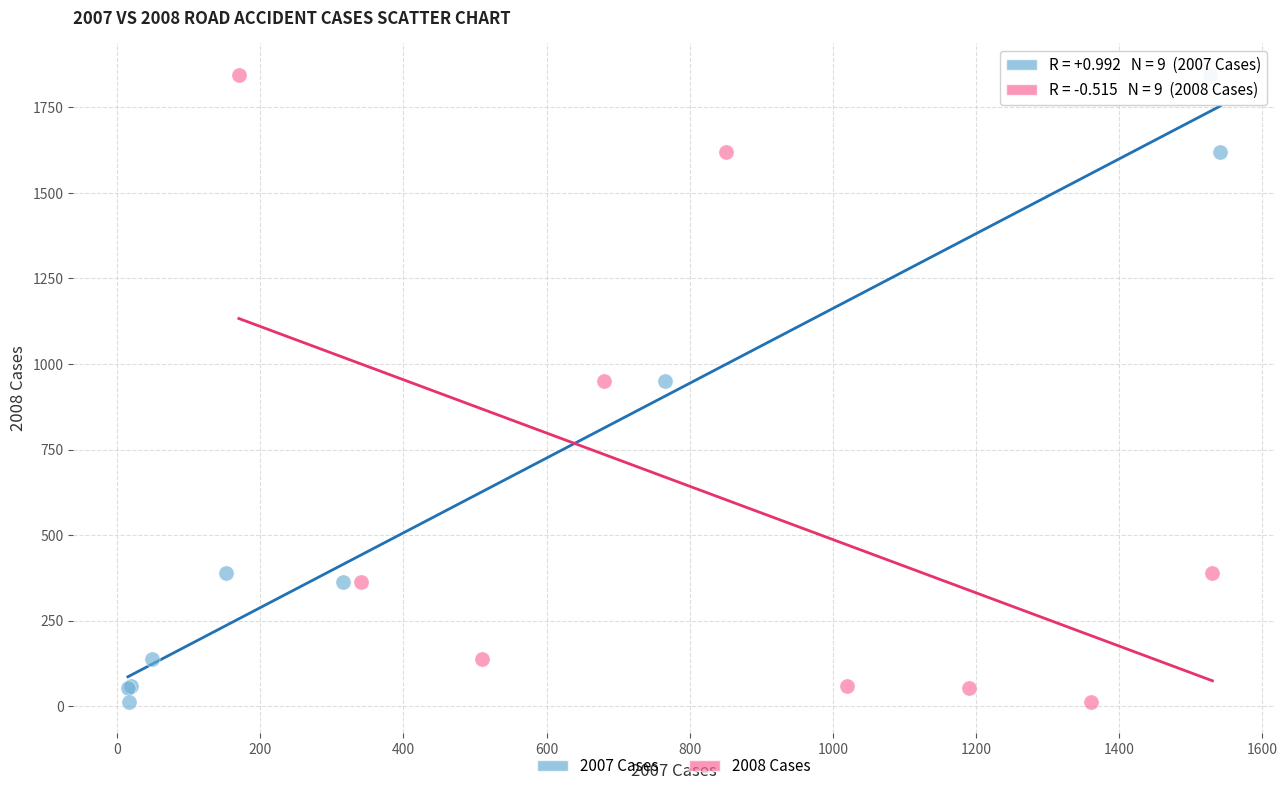

What are all the series names shown in the legend?

2007 Cases, 2008 Cases